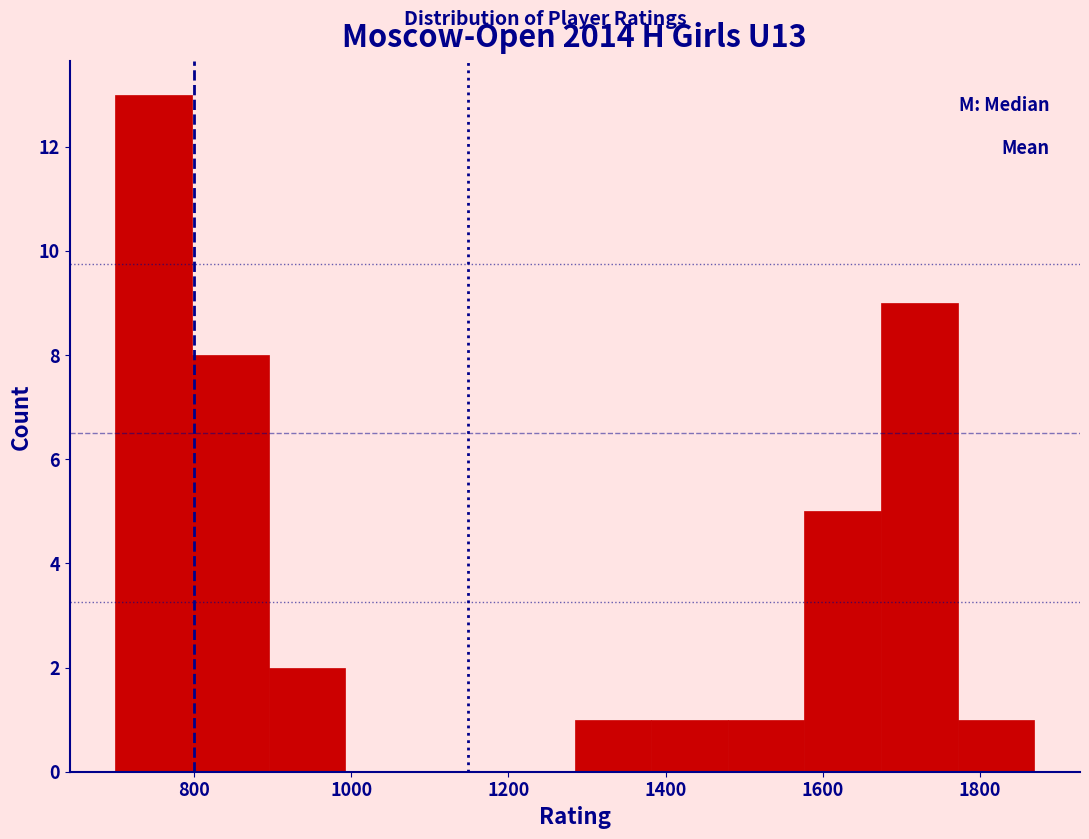

Reading left to right, list every bar in this chart as the range it spans on the x-axis followed by its height. Neither the bar edges nor the heights are printed on the chart, so give them approximately, as read against the axes.

700 to 800: 13
800 to 900: 8
900 to 1000: 2
1000 to 1080: 0
1080 to 1180: 0
1180 to 1280: 0
1280 to 1380: 1
1380 to 1480: 1
1480 to 1580: 1
1580 to 1680: 5
1680 to 1780: 9
1780 to 1860: 1